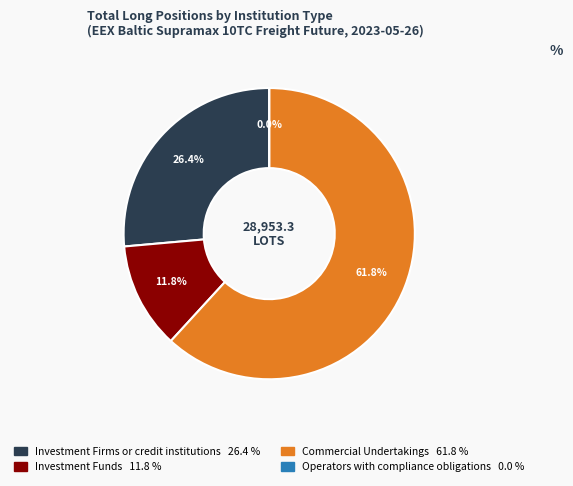

What is the change in value from Commercial Undertakings to Operators with compliance obligations?

-17894.8